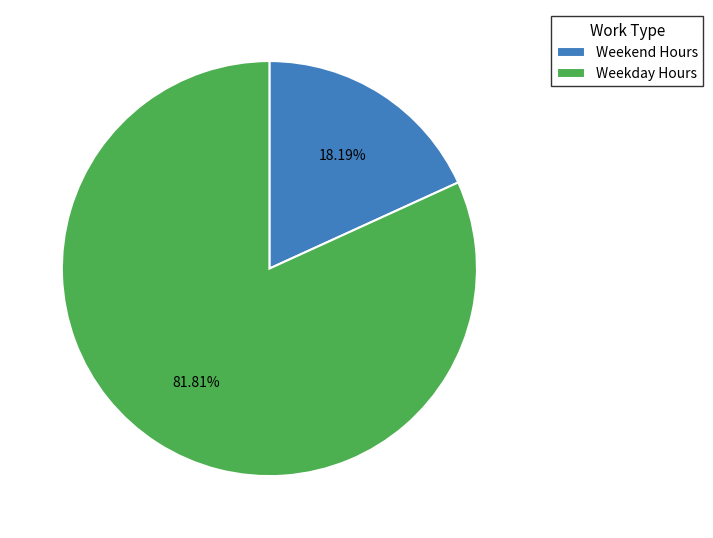

Rank the categories by value from highest to lowest.

Weekday Hours, Weekend Hours